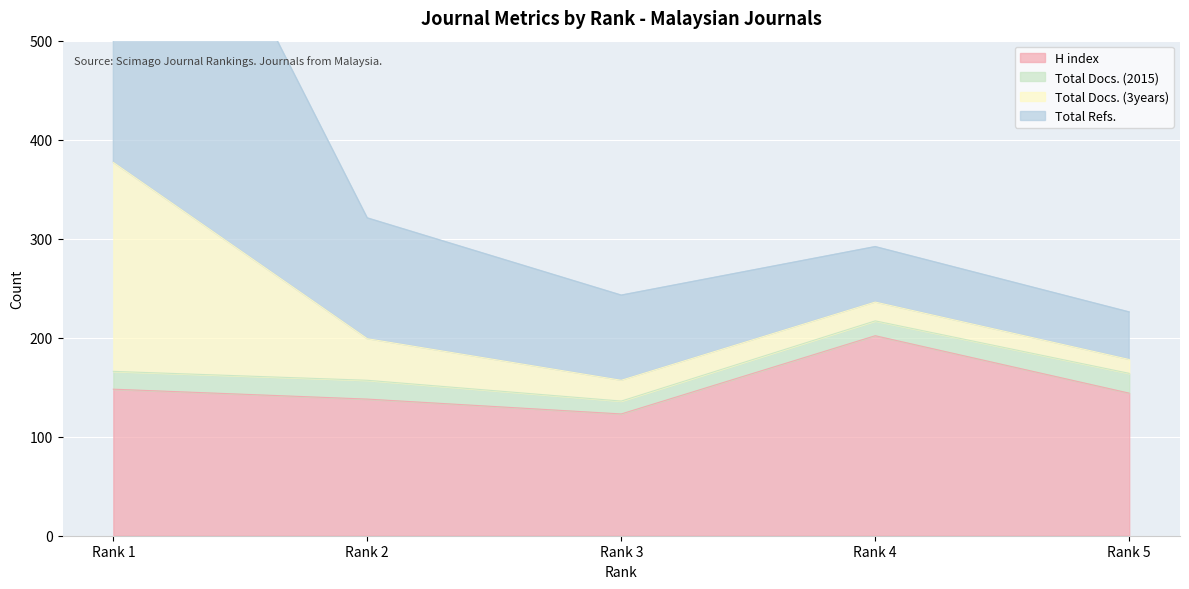

At which label is H index closest to 162?

Rank 1